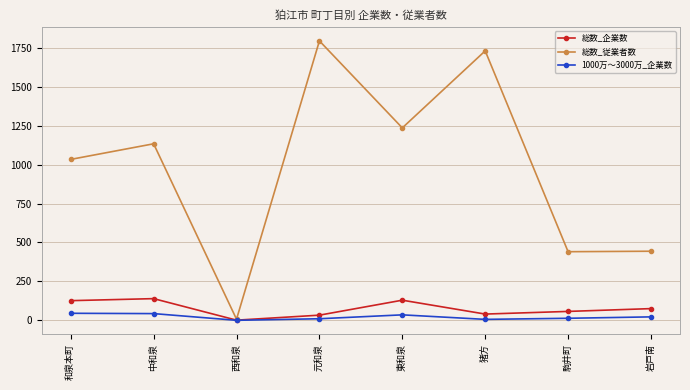

Where is the first local minimum for 総数_従業者数?

西和泉